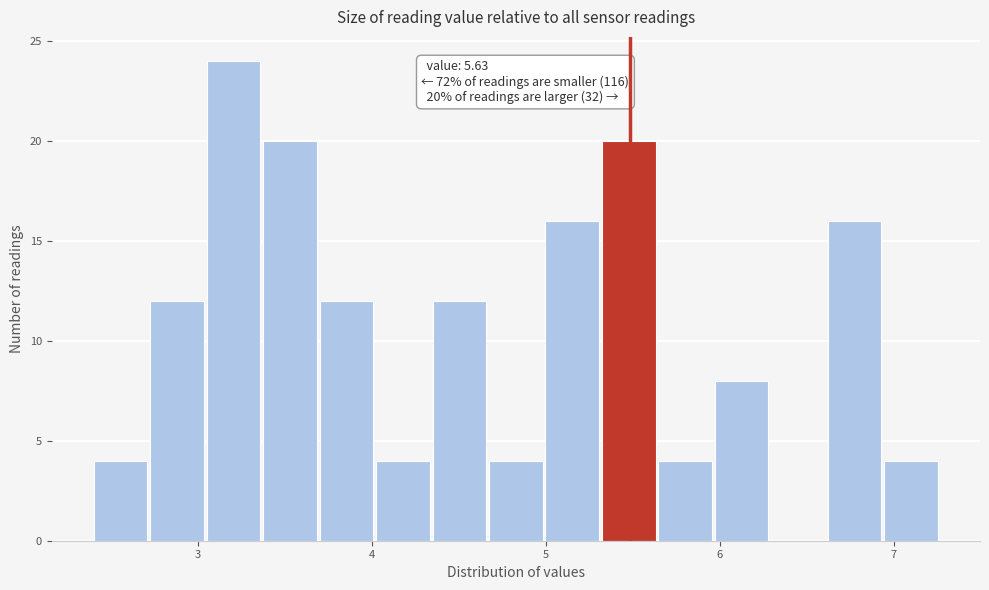

Read against the x-axis, roughly where is the centre of the tallest bar?

3.2